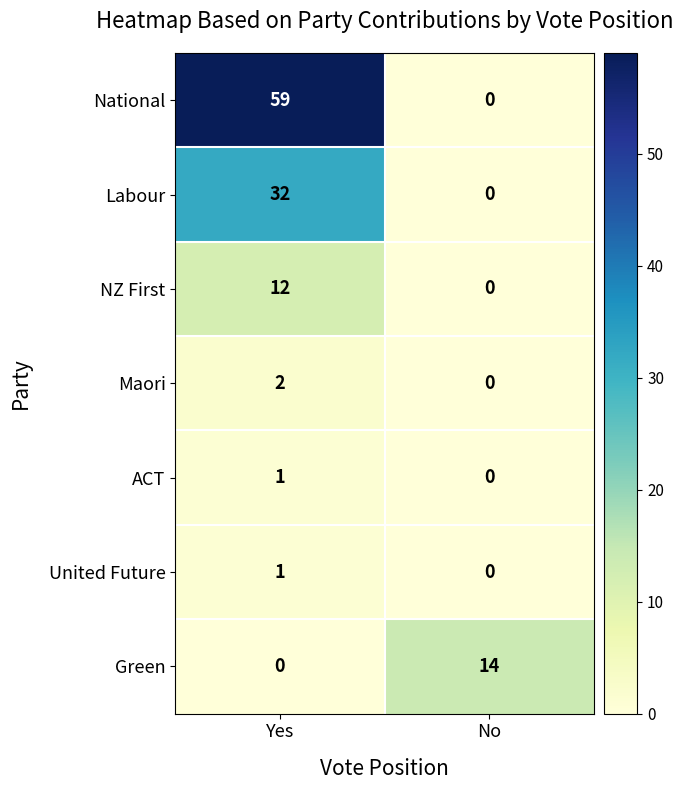

What is the difference between the National values at Yes and No?

59